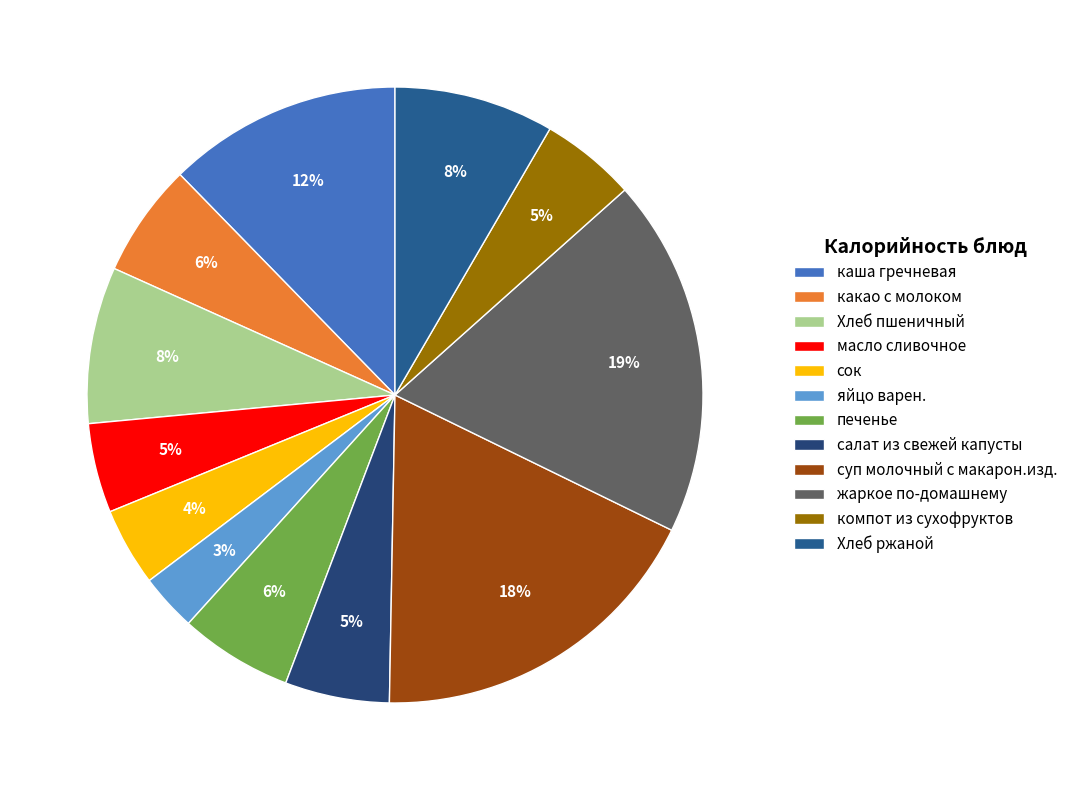

Which has a higher value, суп молочный с макарон.изд. or печенье?

суп молочный с макарон.изд.